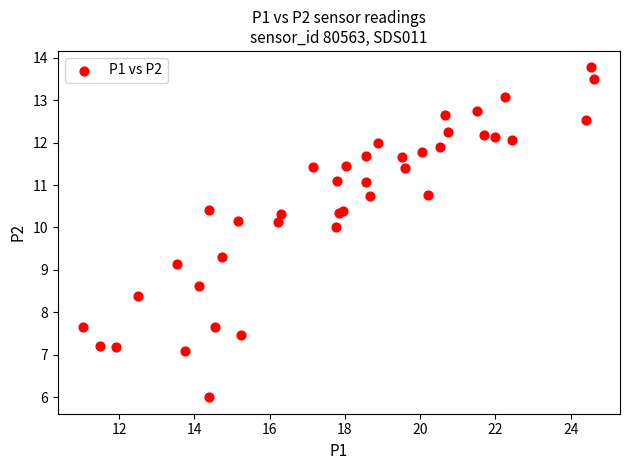

What Y value in the scatter plot is closest to 9?

9.1